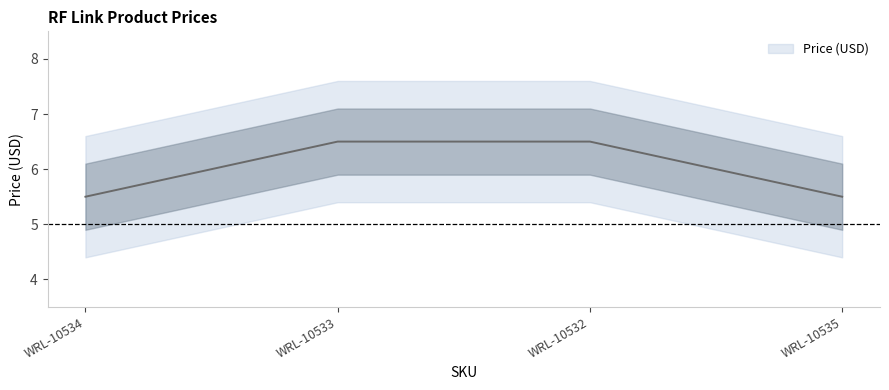

True or false: the data shows 5.5 at WRL-10535.

True